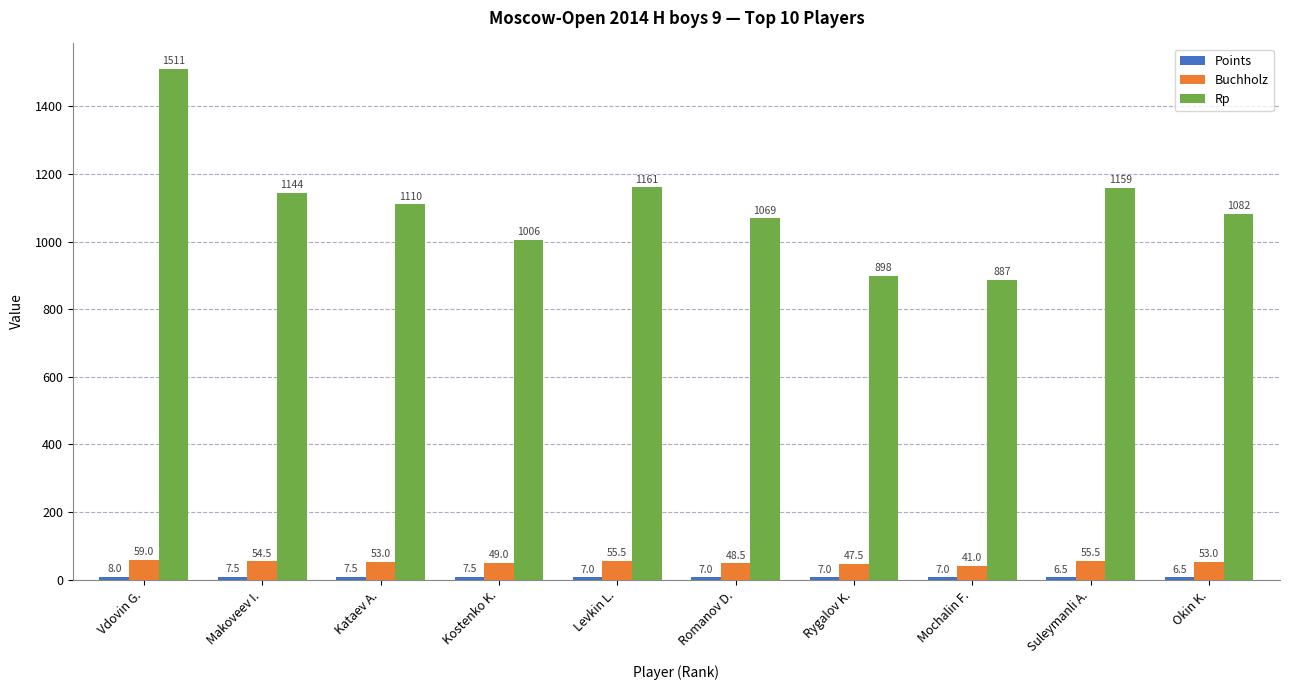

How many distinct data groups are displayed?

3